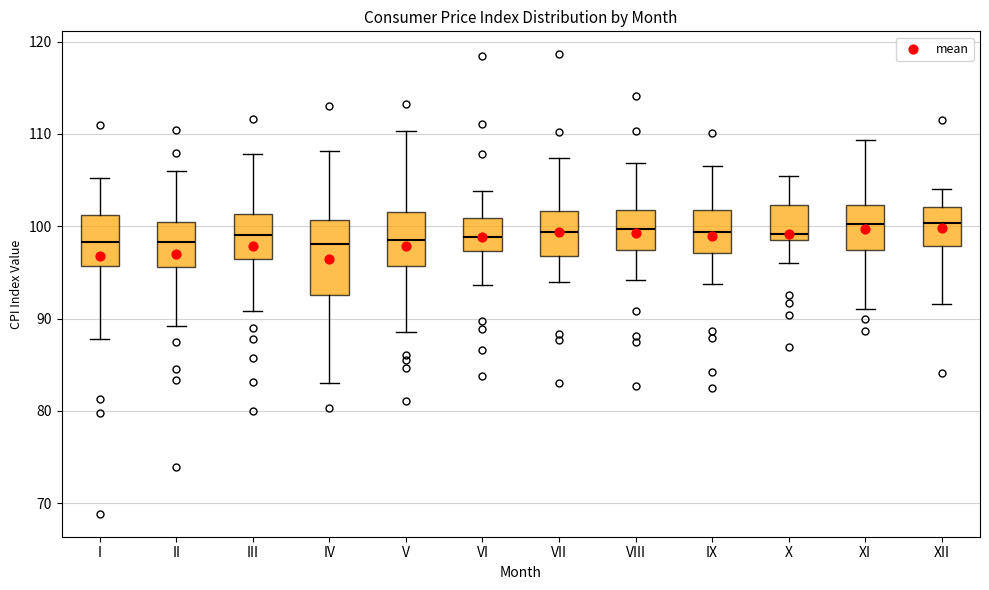

Where is the upper edge of the box for VIII on the y-axis? The values are not printed on the chart, so give them approximately, as read against the axis.

102